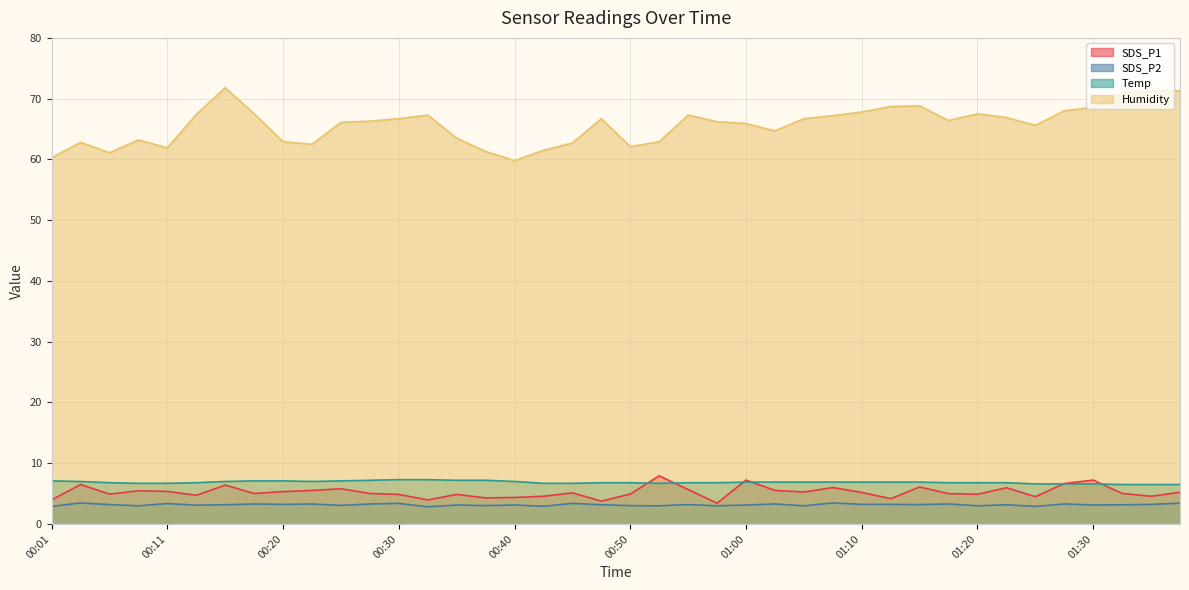

What is the difference between the highest and lowest values at 00:45?

59.3